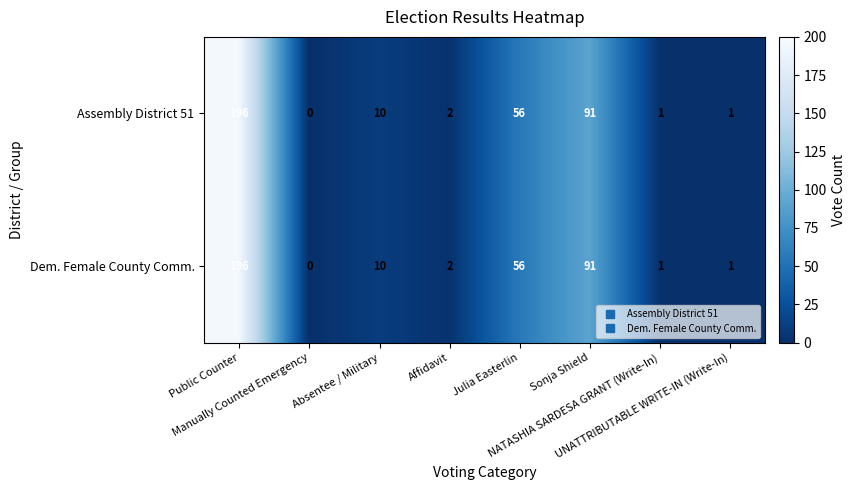

At how many categories does at least one series exceed 46?

3